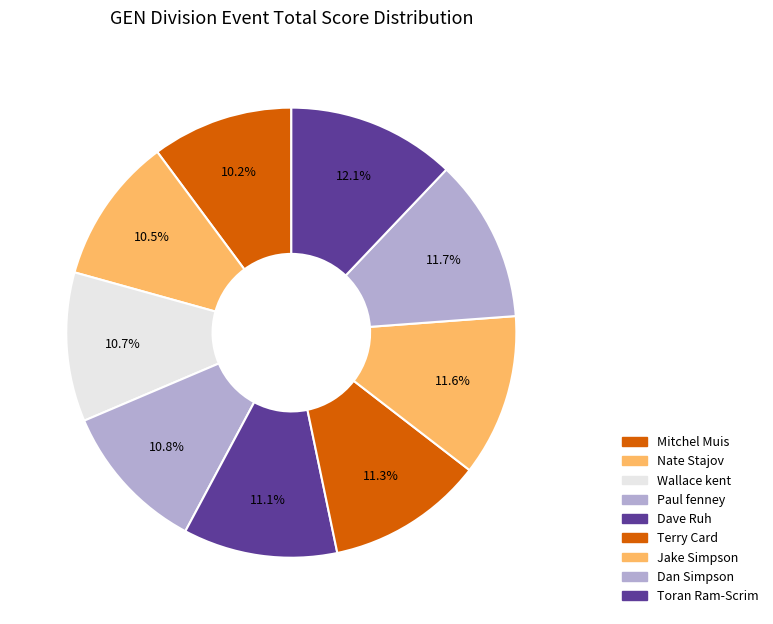

Rank the categories by value from lowest to highest.

Mitchel Muis, Nate Stajov, Wallace kent, Paul fenney, Dave Ruh, Terry Card, Jake Simpson, Dan Simpson, Toran Ram-Scrim